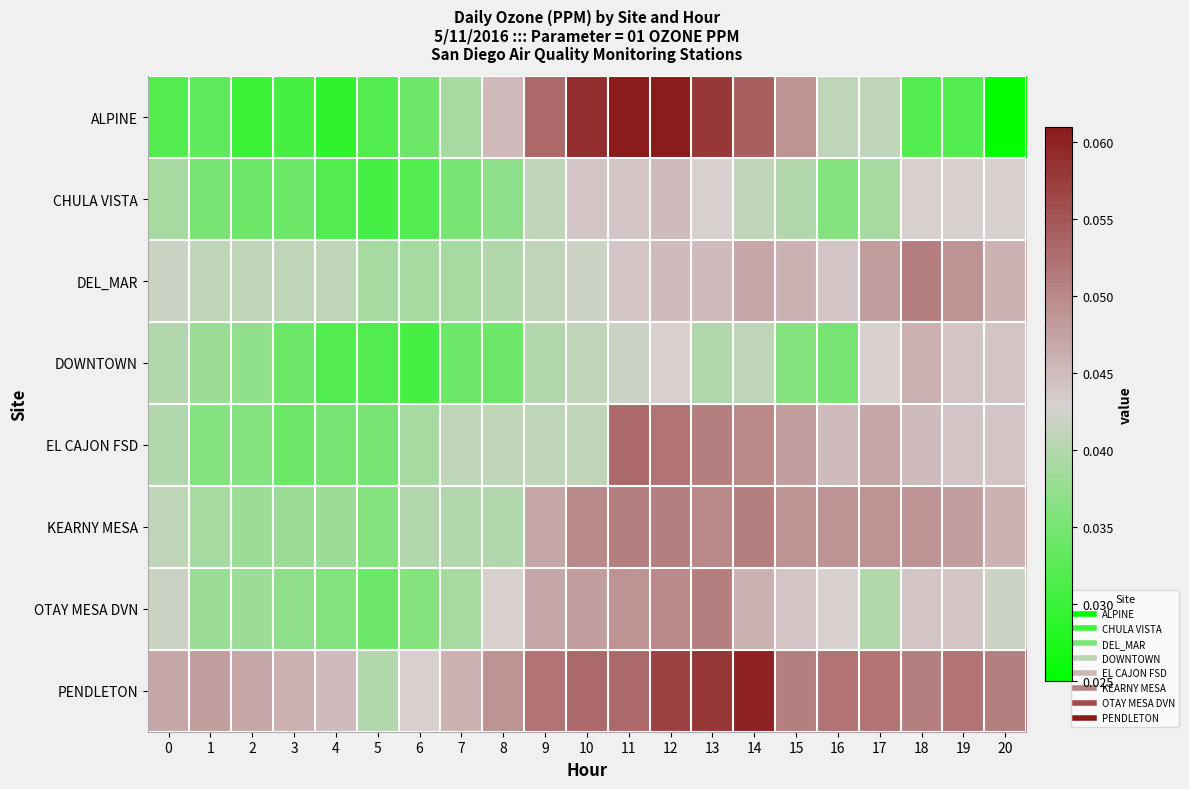

At which category does the chart reach its peak across all series?

11